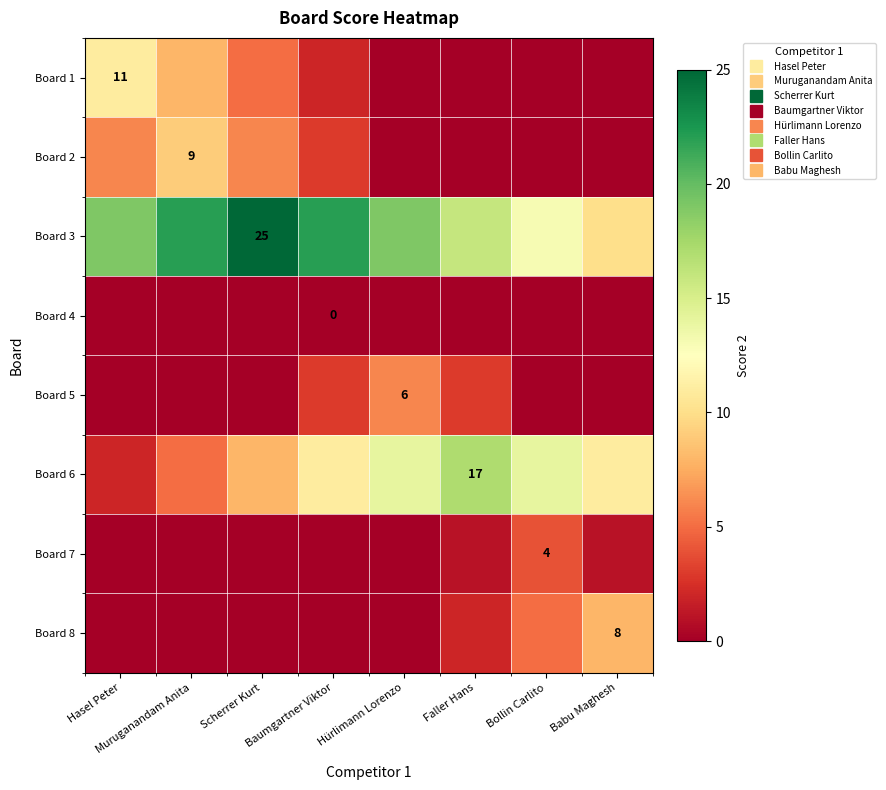

How many Board 2 values are between 0 and 6?

7